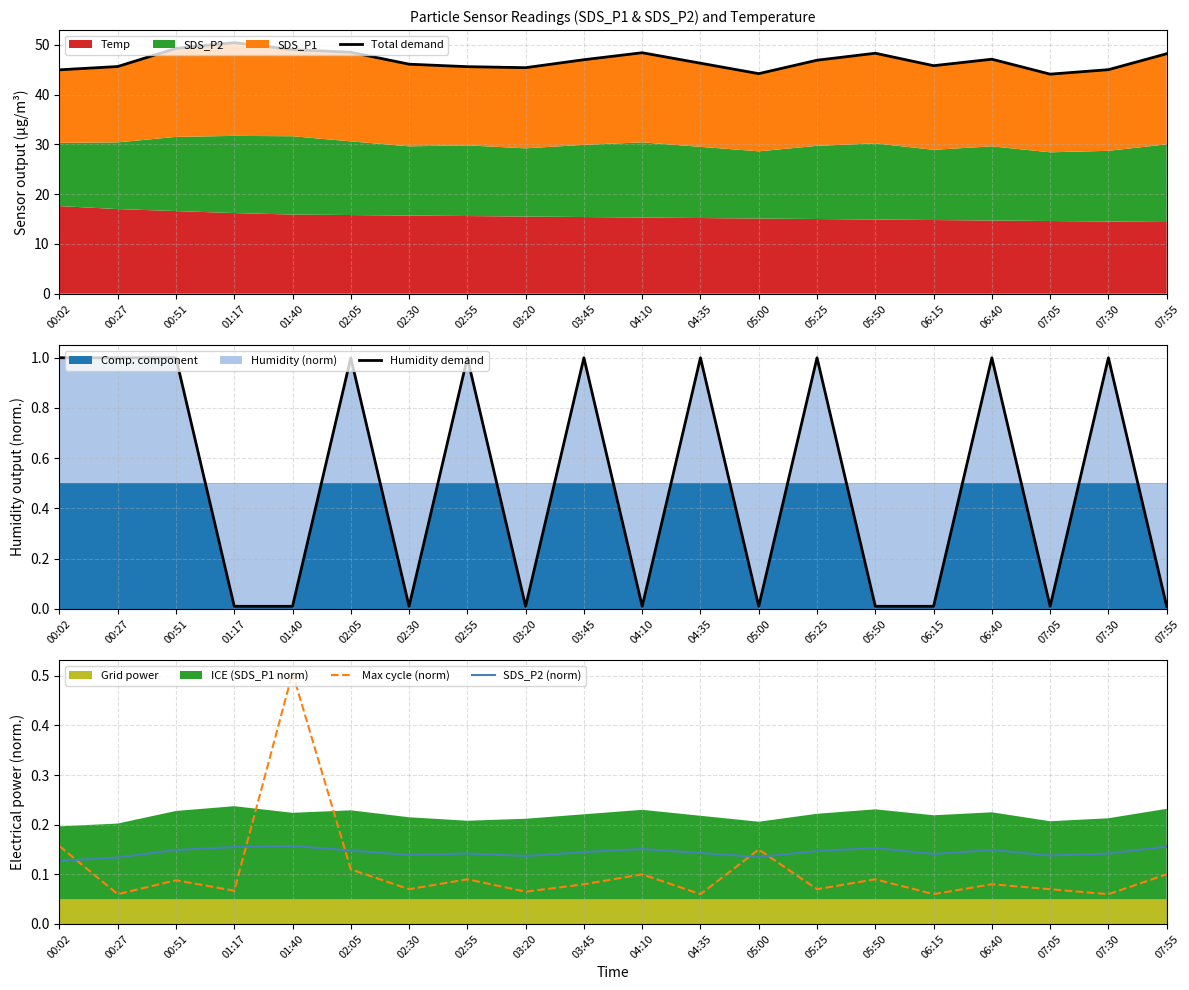

Between which two adjacent categories do Max cycle (norm) and SDS_P2 (norm) first intersect?

00:02 and 00:27